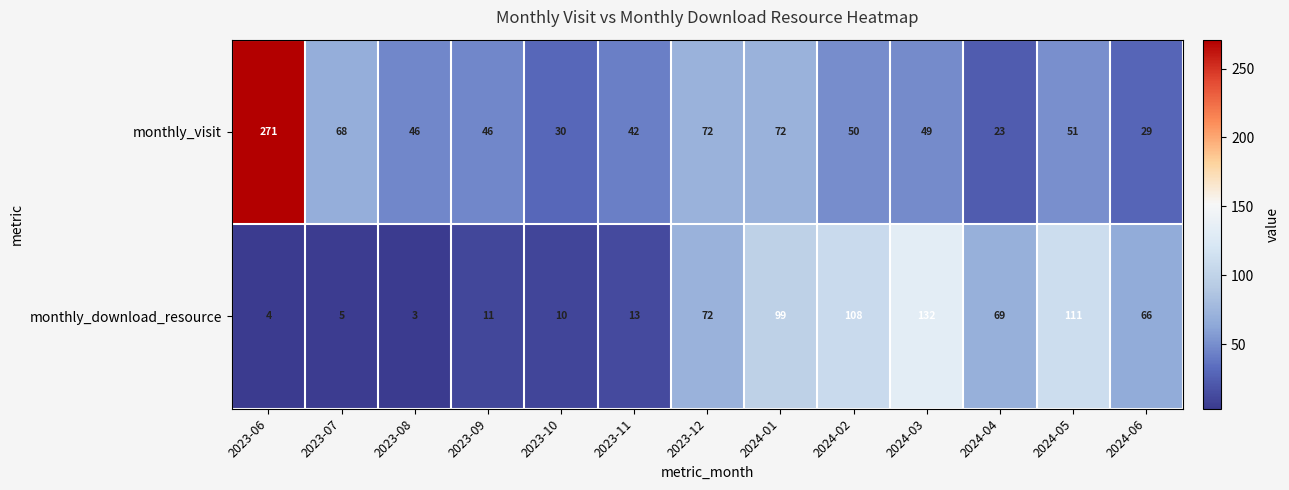

Rank the series by their maximum value, from highest to lowest.

monthly_visit, monthly_download_resource